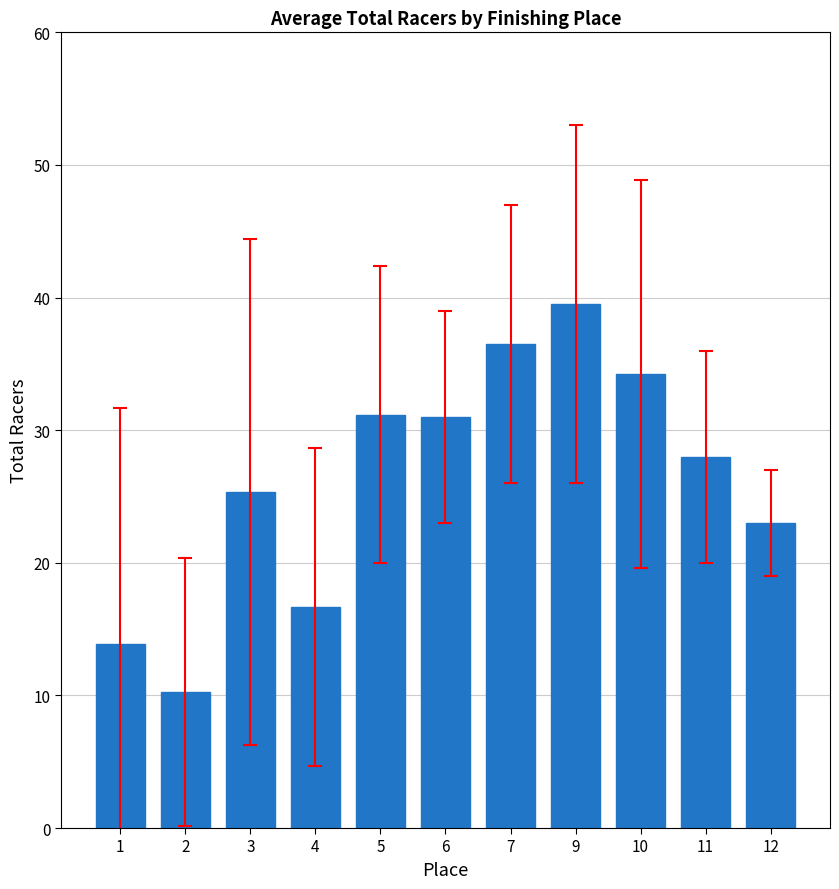

What is the change in value from 3 to 6?

+5.7